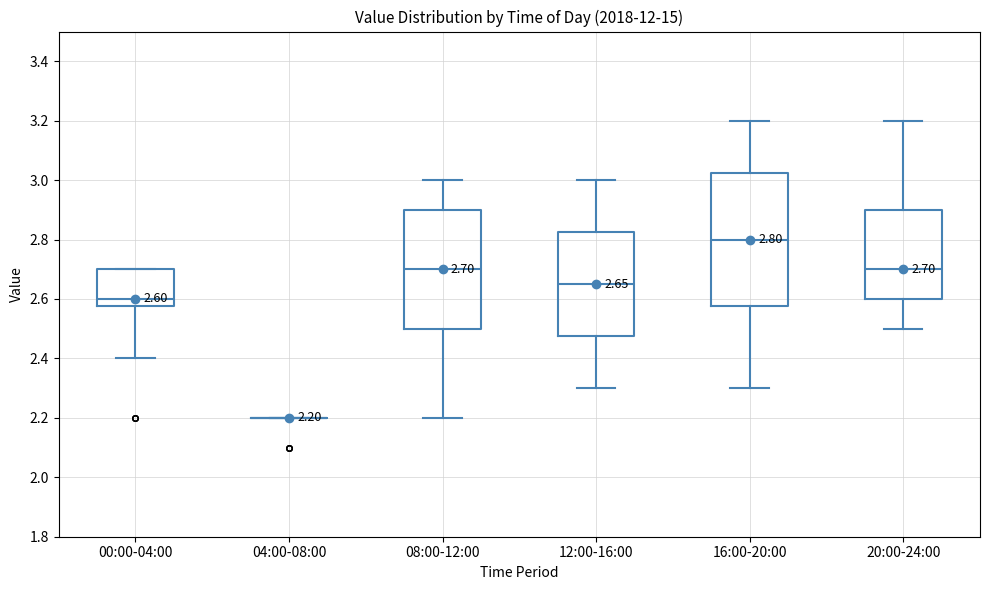

Comparing the boxes themselves (not the whiskers), which one is the tallest?

16:00-20:00